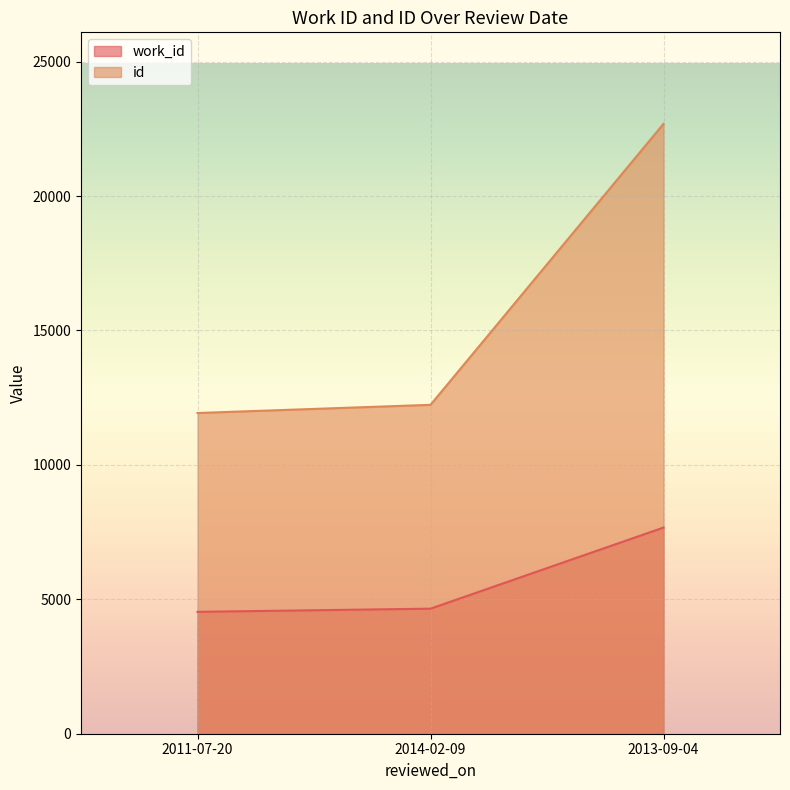

How many lines are shown in the chart?

2